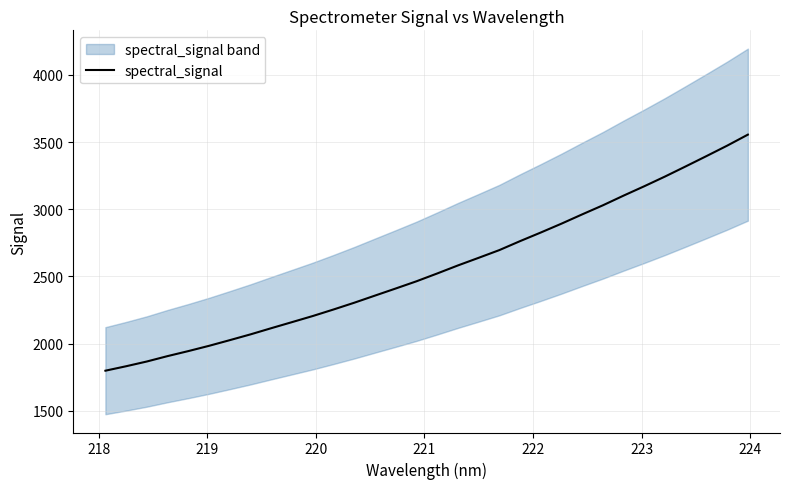

What is the highest value of the spectral_signal series?

3555.2